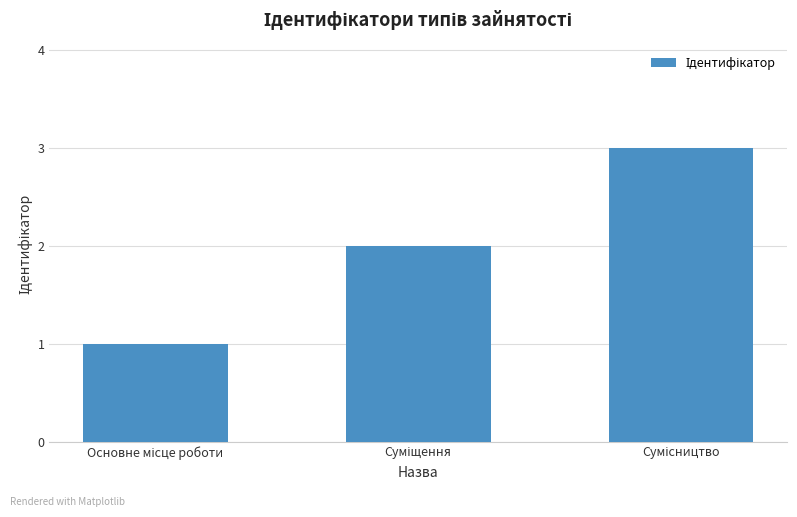

What is the greatest value displayed?

3